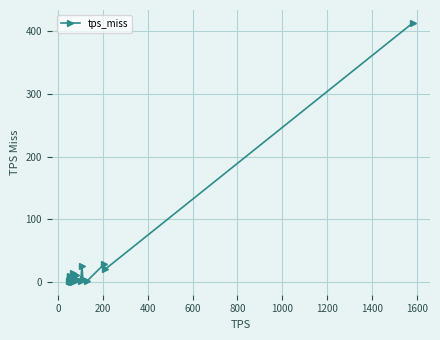

Does the chart have visible grid lines?

Yes